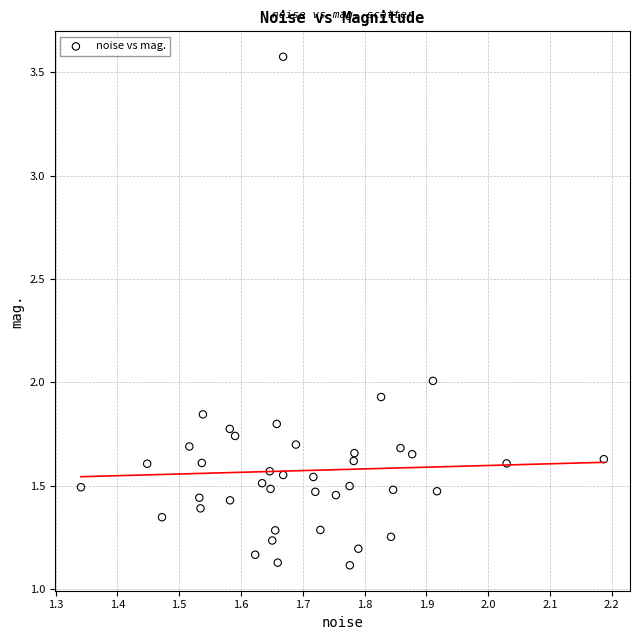

What is the range of X values (max minus min)?

0.8